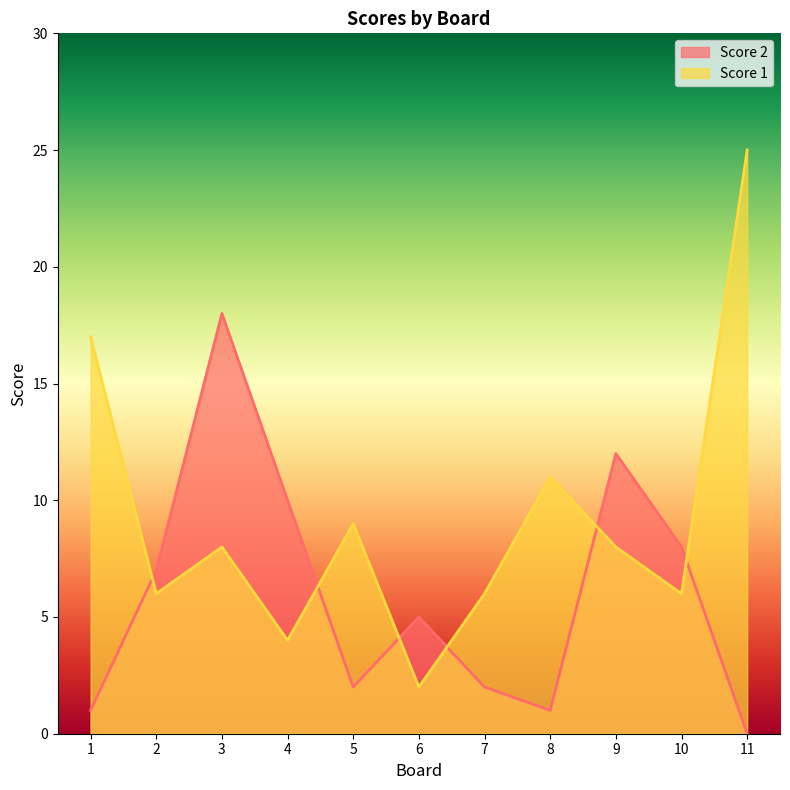

How many times do Score 1 and Score 2 cross each other?

6